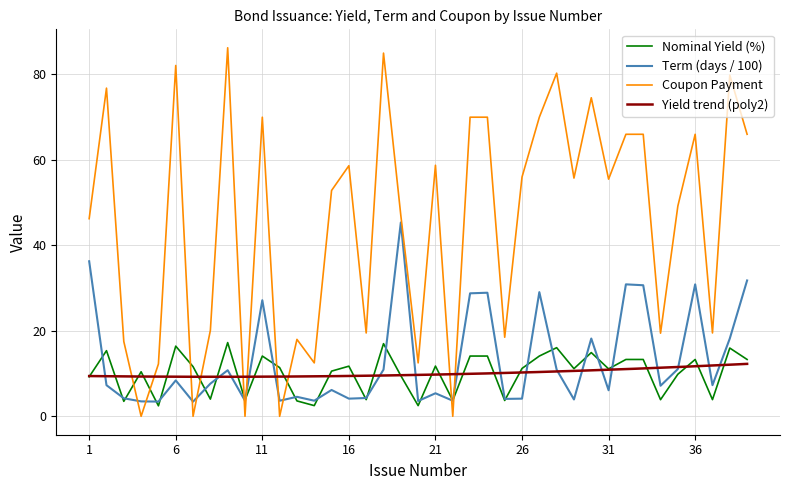

What is the average value of the Nominal Yield (%) series?

10.1